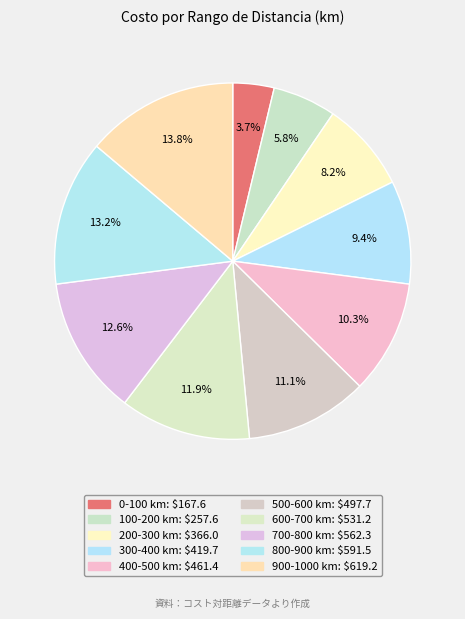

To the nearest percent, what is the combined percentage of 400-500 and 900-1000?

24%